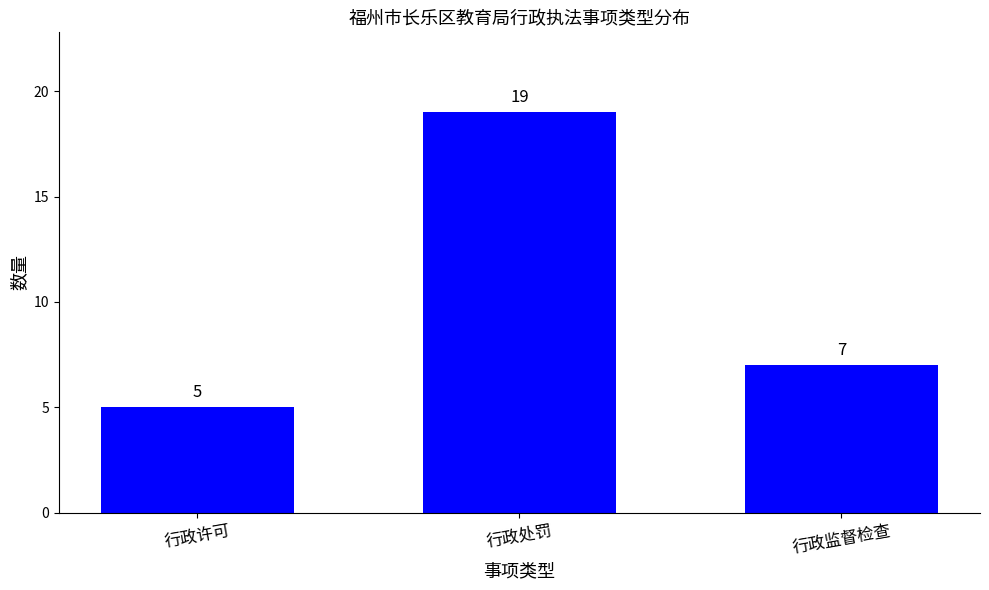

Which label corresponds to the smallest value in the chart?

行政许可